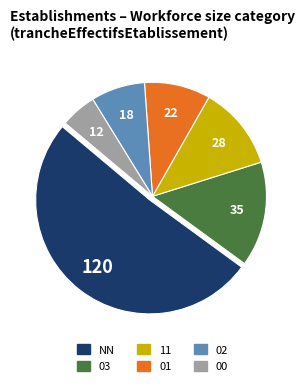

Approximately how many times larger is the value at NN compared to 01?

5.5